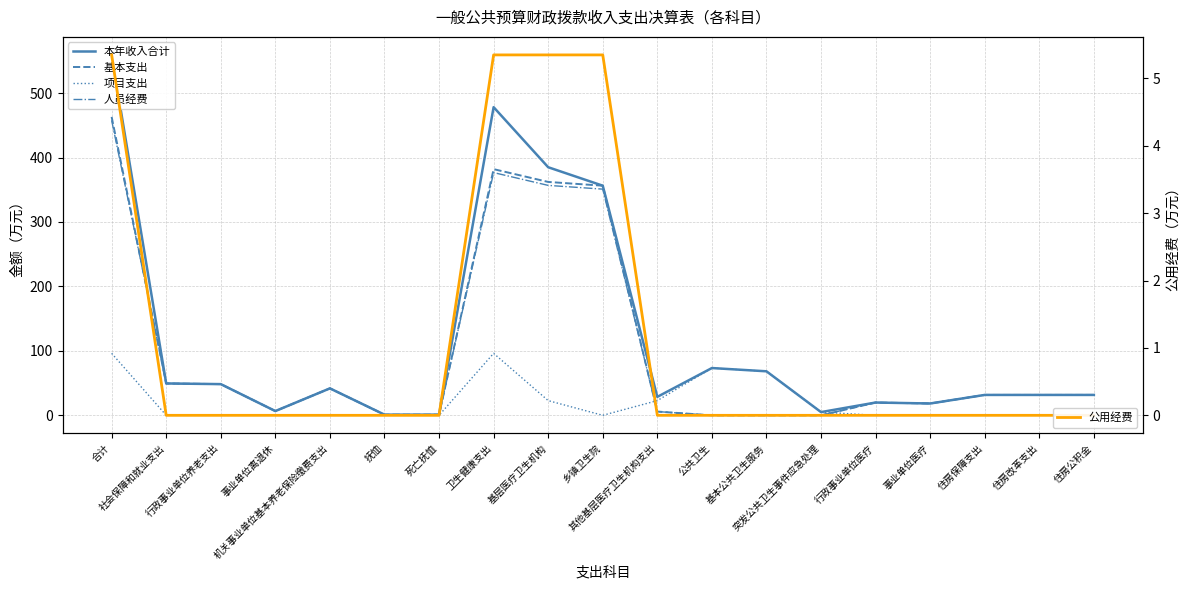

True or false: 基本支出 and 公用经费 cross at least once.

False